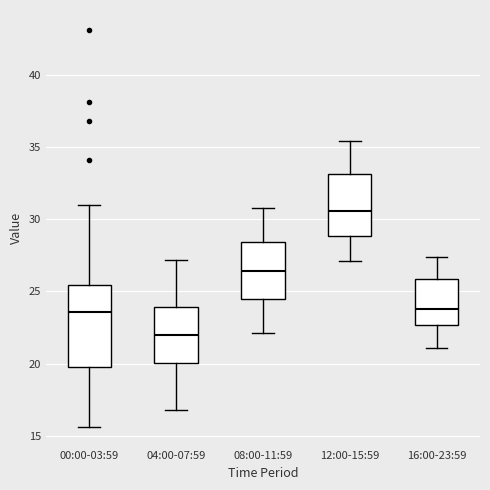

Which box has the highest median line?

12:00-15:59